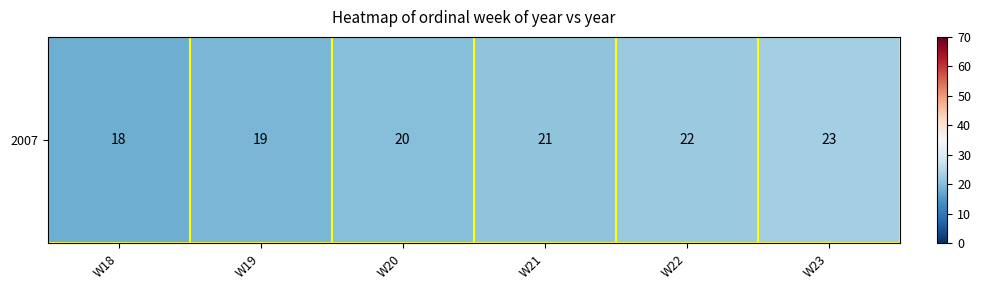

Which label corresponds to the smallest value in the chart?

W18